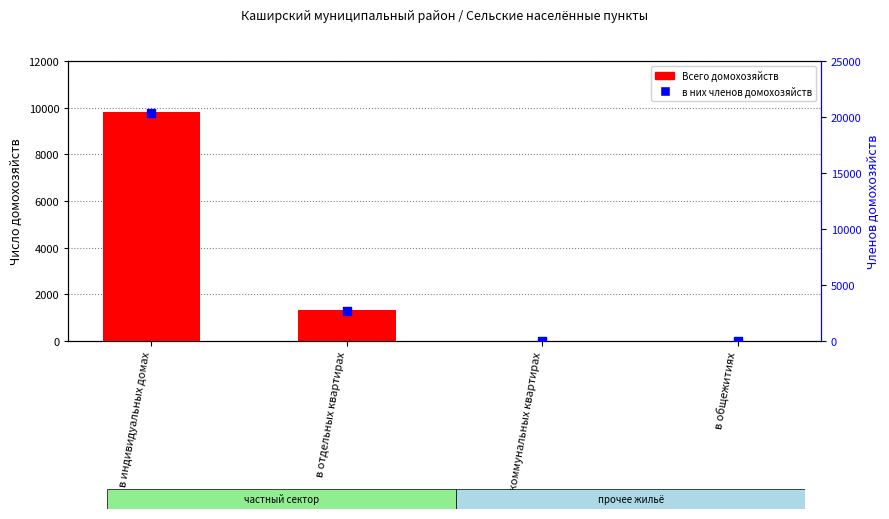

Is the value of Всего домохозяйств at в общежитиях greater than the value of в них членов домохозяйств at в коммунальных квартирах?

No